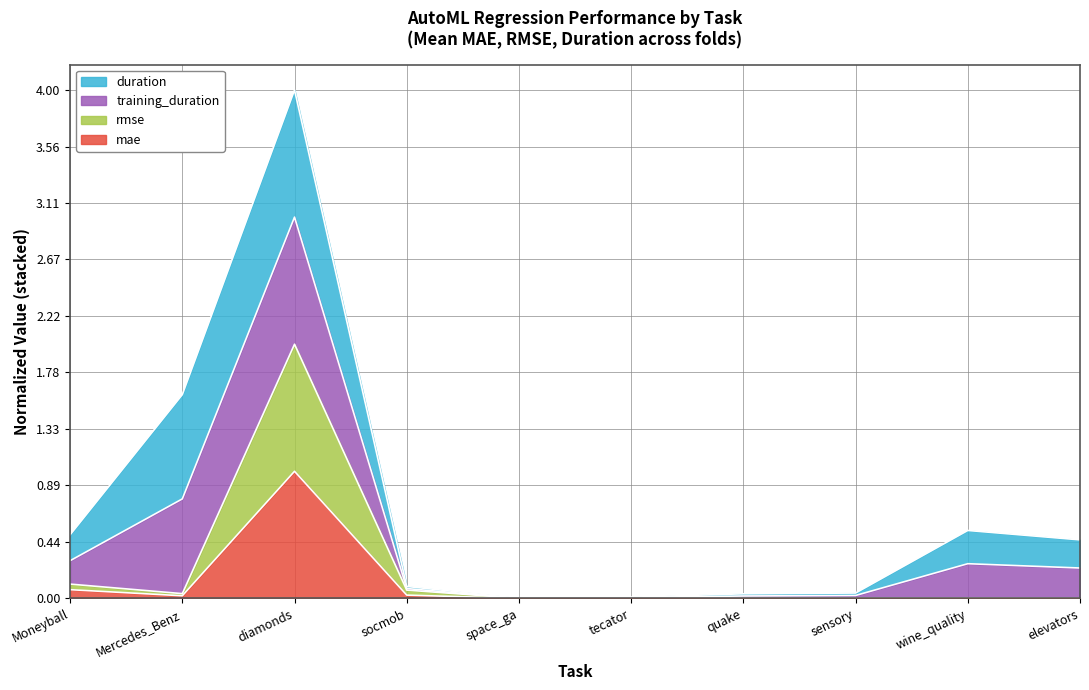

At which category is the sum across all series the highest?

diamonds